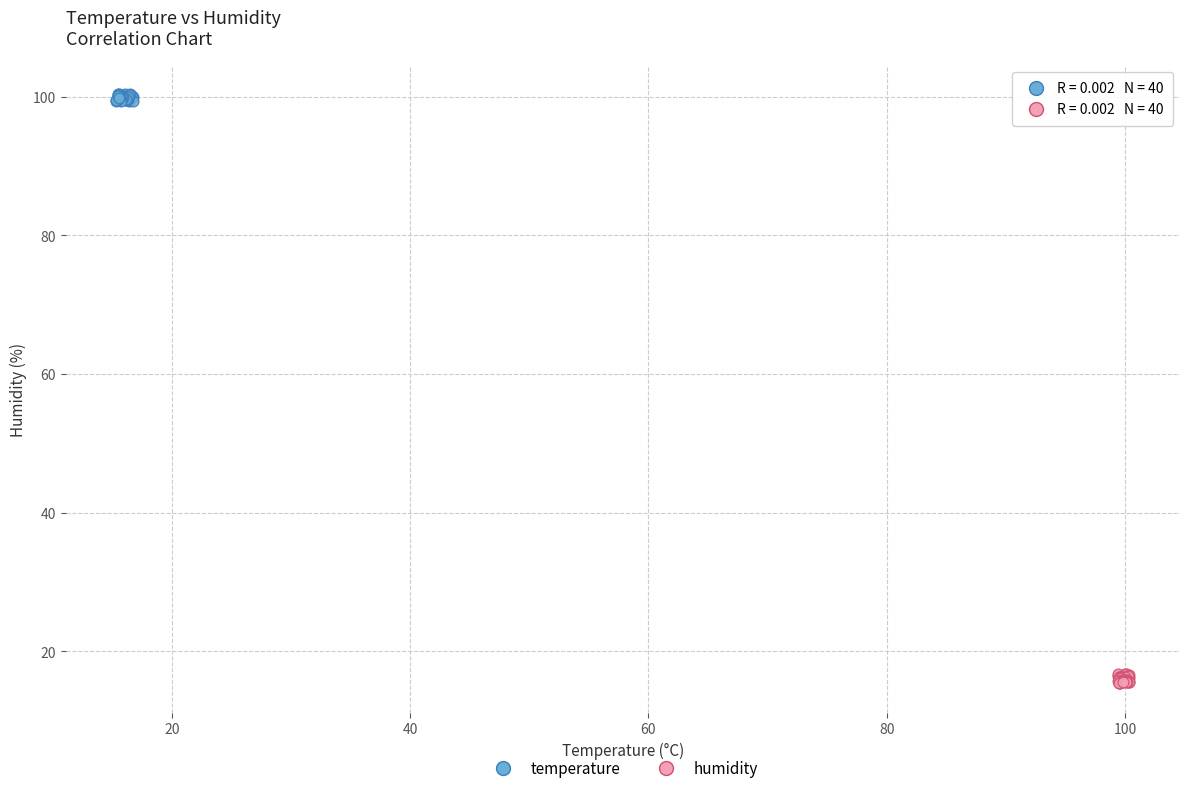

Which series reaches the maximum Y coordinate?

temperature